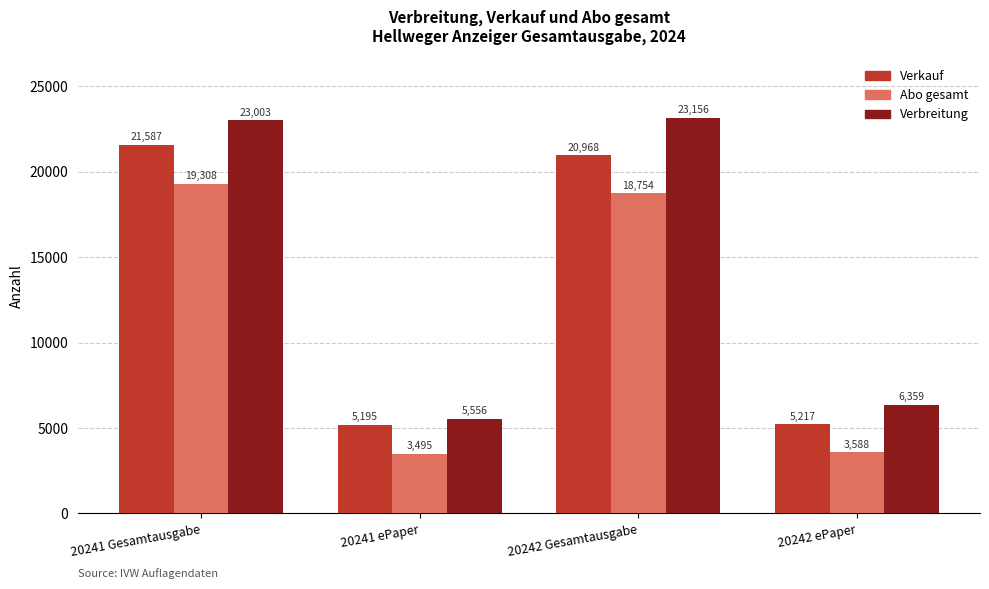

Which category has the highest value in the Verbreitung series?

20242 Gesamtausgabe